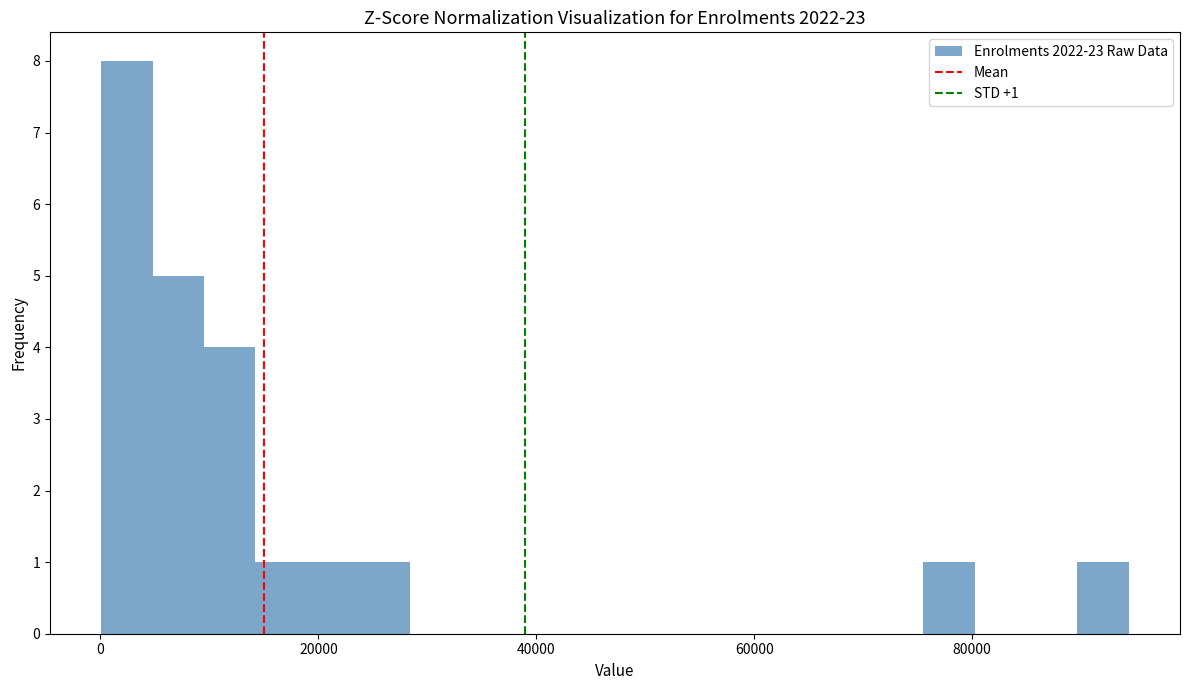

Around what value on the x-axis is the tallest bar? Give the approximate position of its centre, as read against the axis.

2000